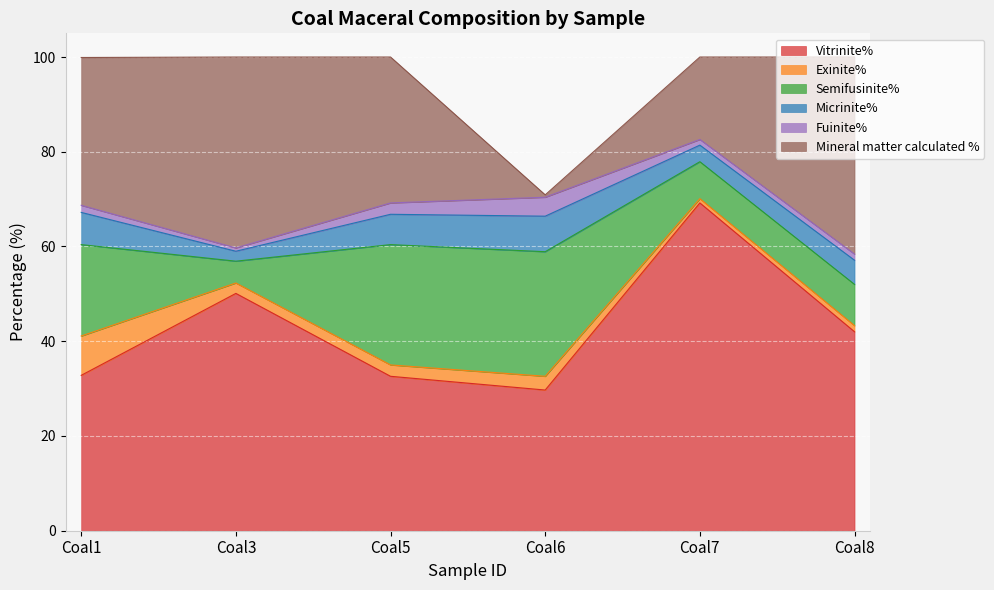

What is the total value across all series at Coal3?

100.0